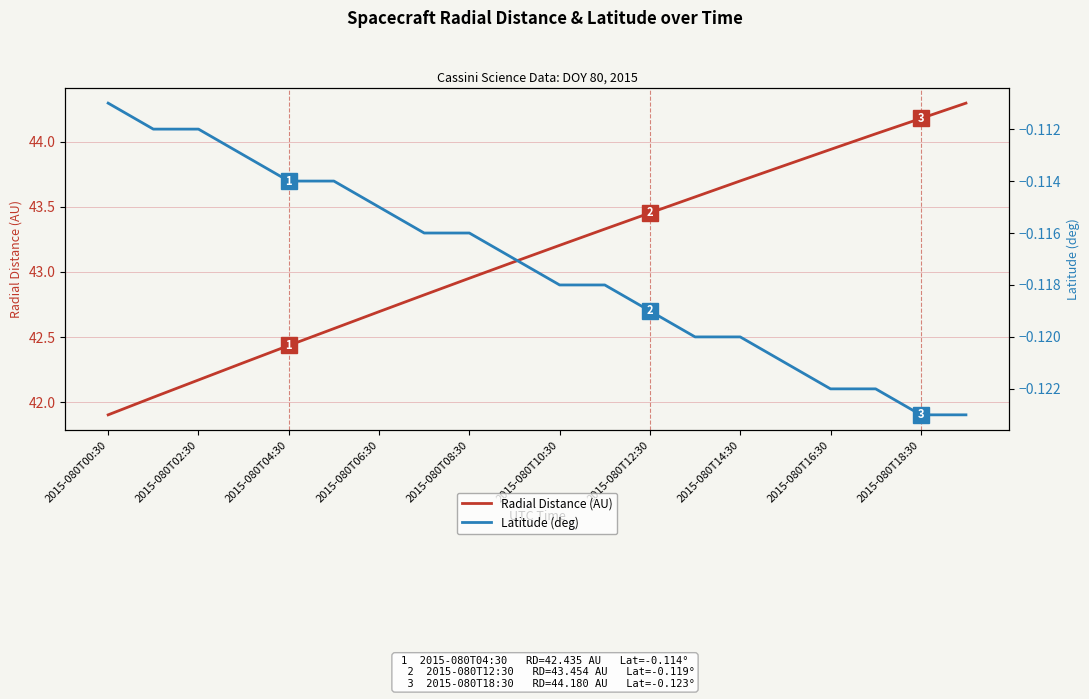

What is the minimum value shown in the chart?

-0.1